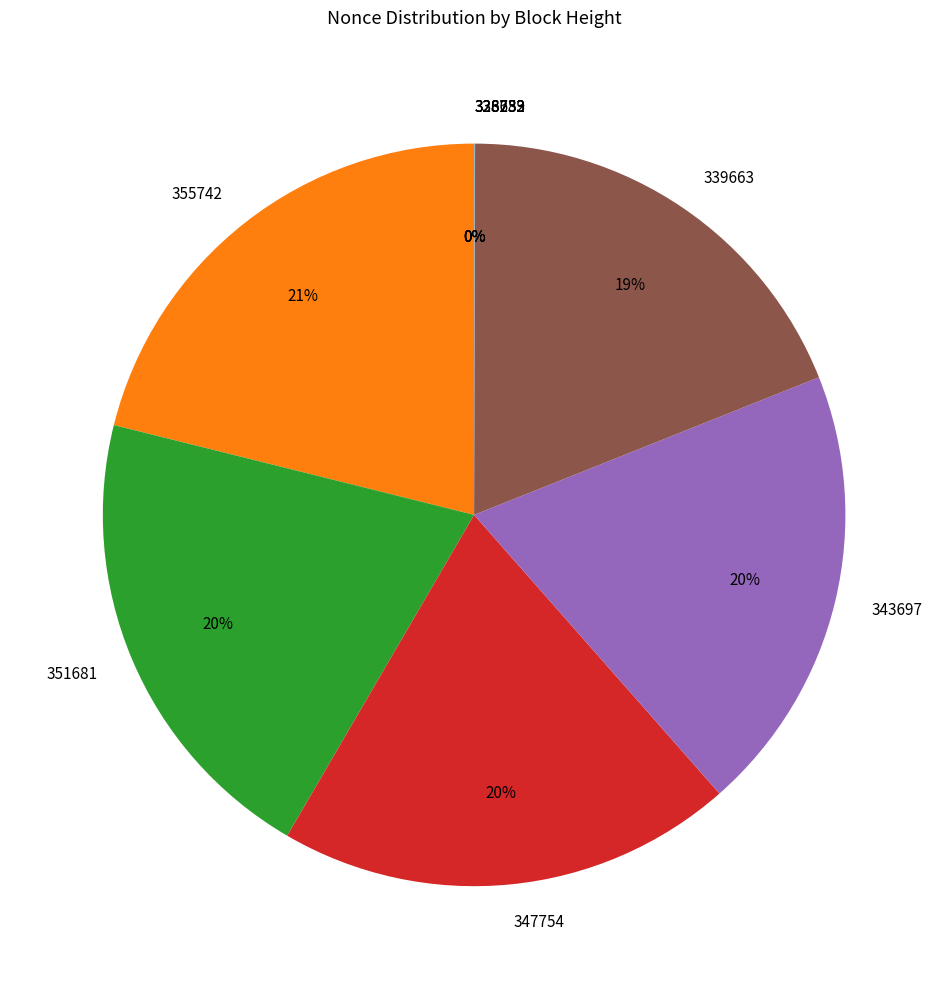

To the nearest percent, what percentage of the pie is 343697?

20%